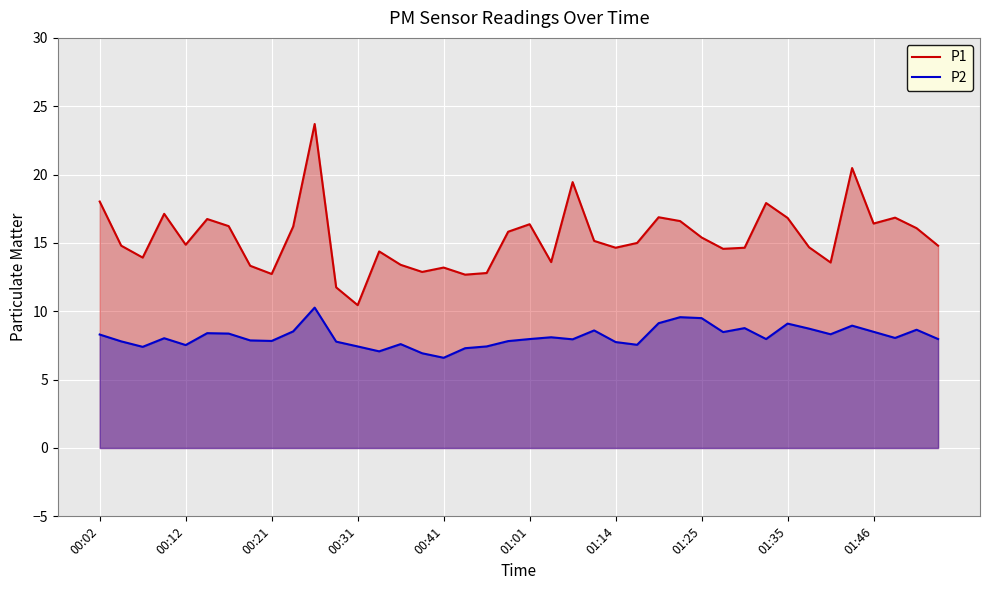

In P2, how many points are lower than both neighbors (excluding endpoints)?

11